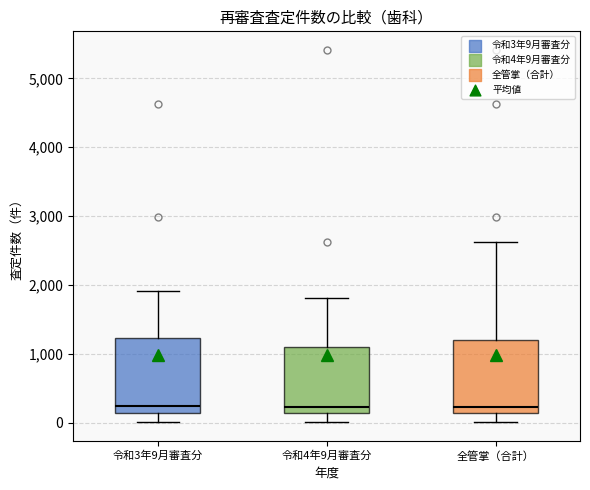

Where does the median line of the box for 令和3年9月審査分 sit on the y-axis? The values are not printed on the chart, so give them approximately, as read against the axis.

200